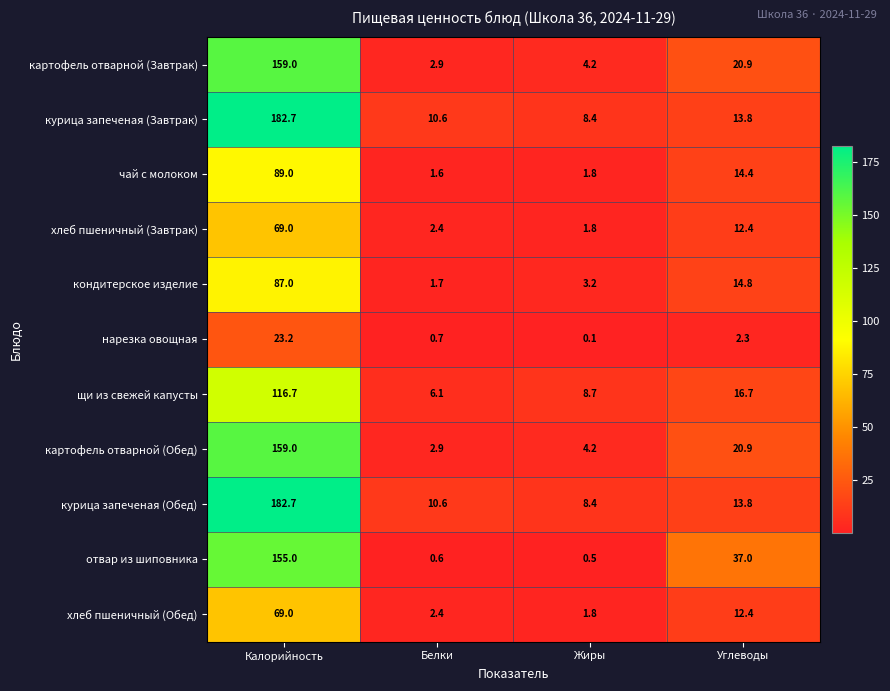

Rank the categories by картофель отварной (Завтрак) value from highest to lowest.

Калорийность, Углеводы, Жиры, Белки